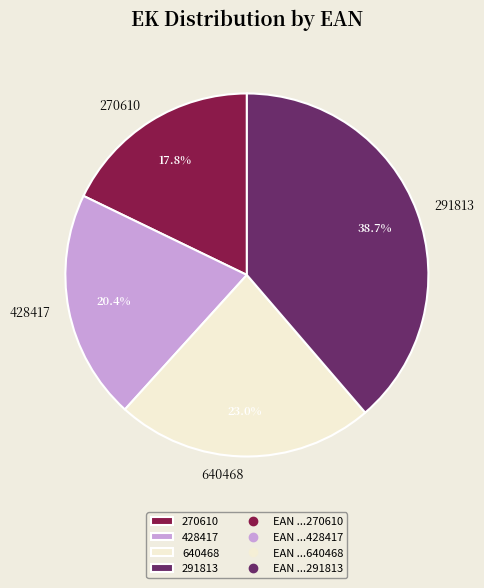

What is the ratio of the value at 291813 to the value at 270610?

2.2